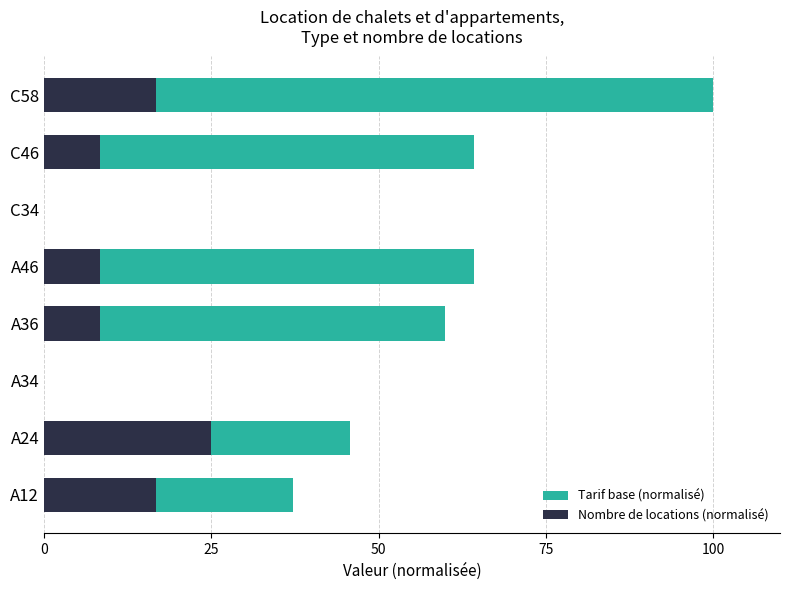

What is the difference between the highest and lowest values at C46?

56.0